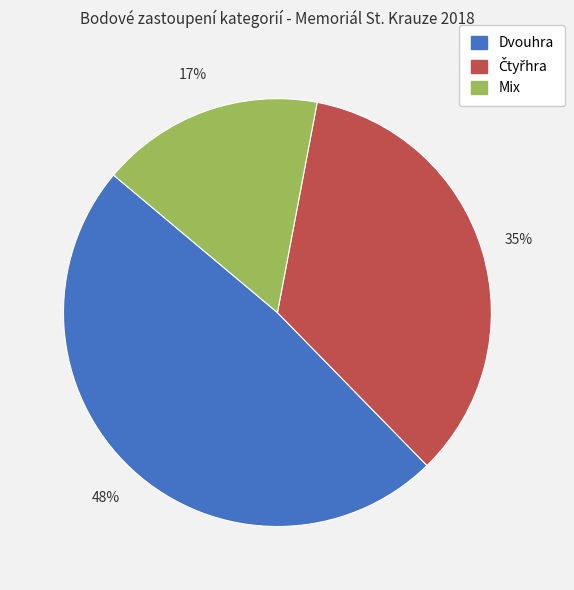

The Dvouhra slice represents 48% of the pie. True or false?

True